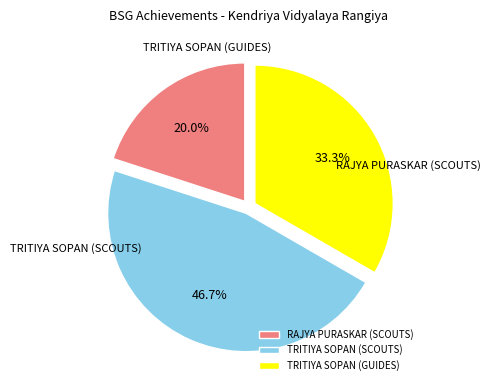

What percentage is the TRITIYA SOPAN (SCOUTS) slice, to the nearest percent?

47%